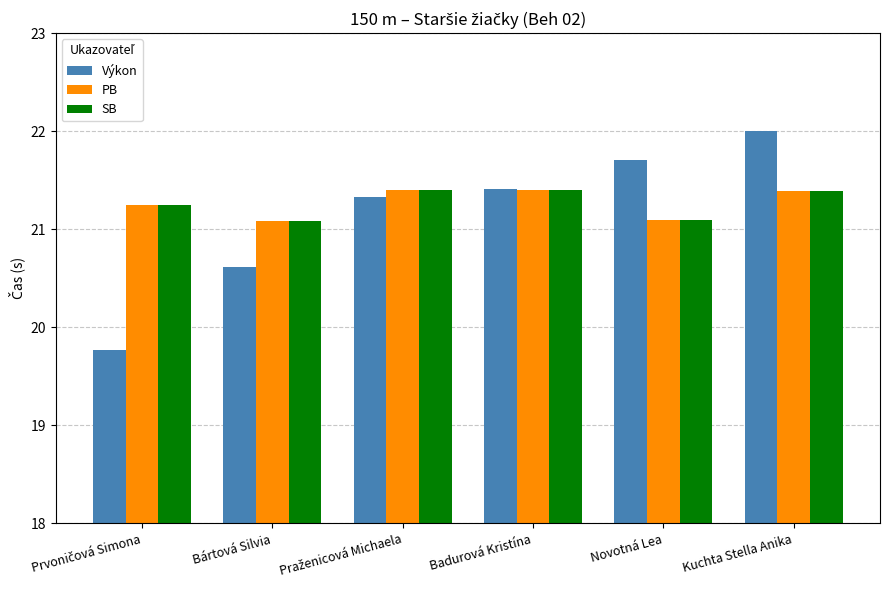

Is it true that Výkon equals 11.1 at Badurová Kristína?

False